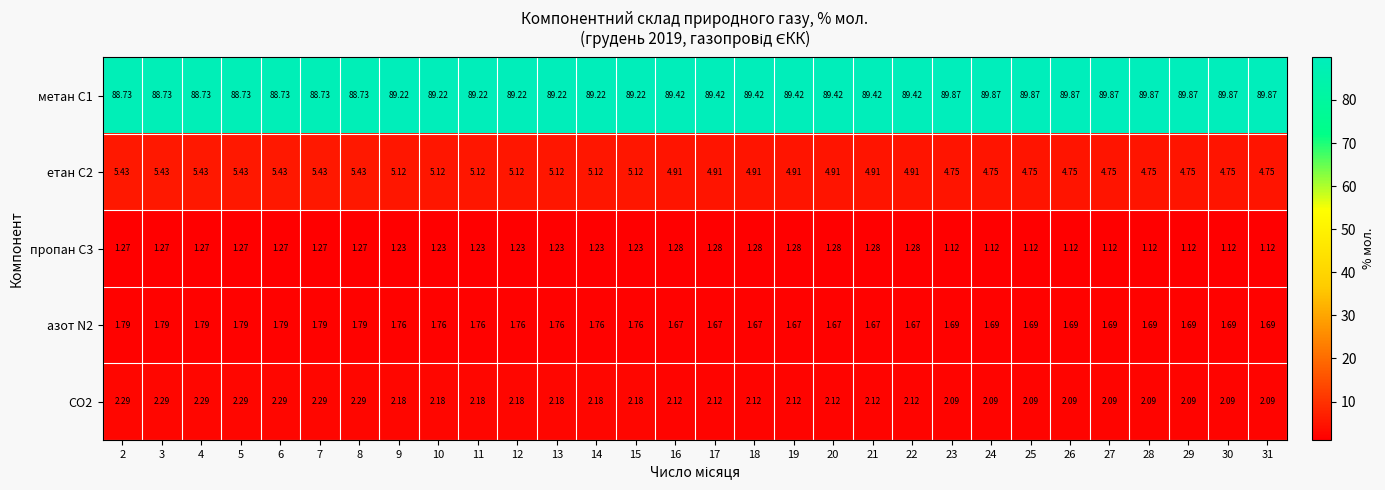

How many series are shown in this chart?

5